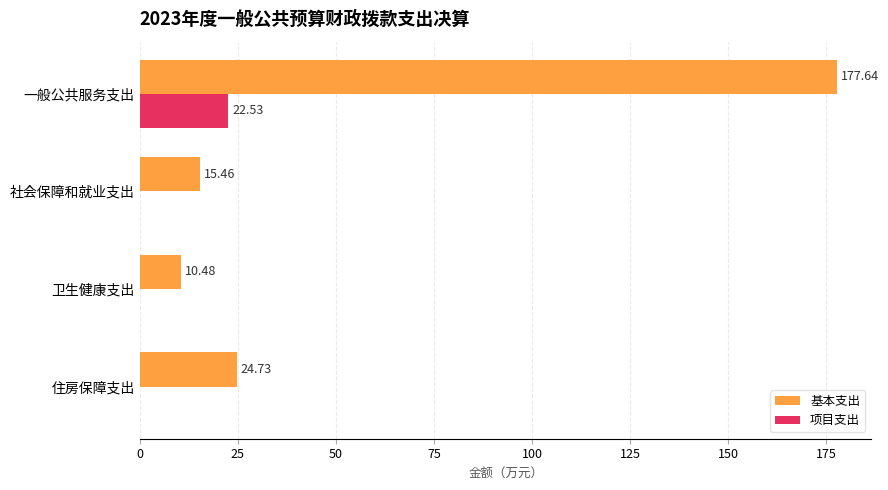

How many values in 项目支出 are above zero?

1